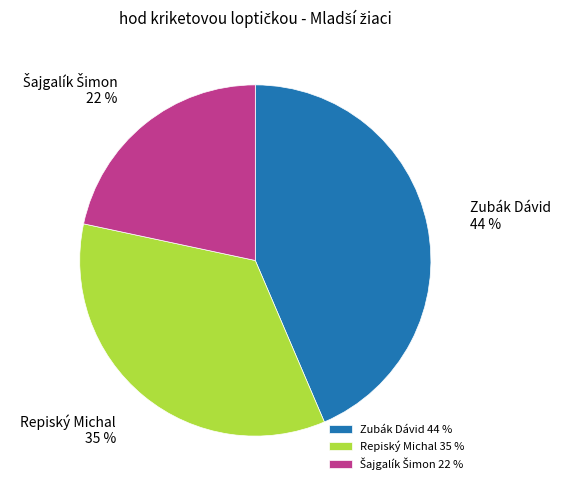

Is it true that Zubák Dávid is 52% of the pie?

False